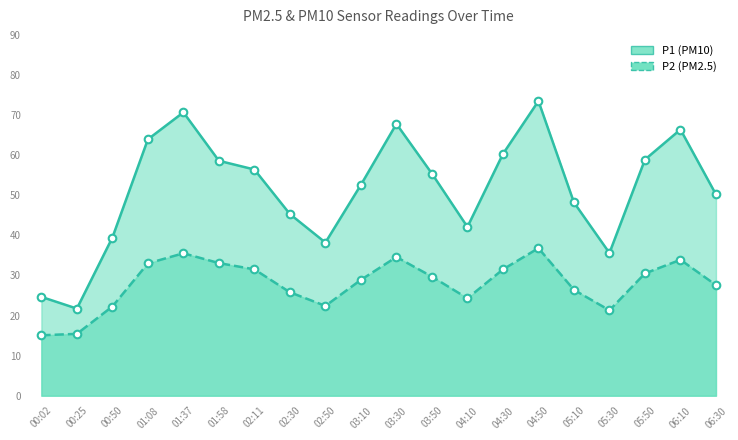

At how many categories does at least one series exceed 17?

20